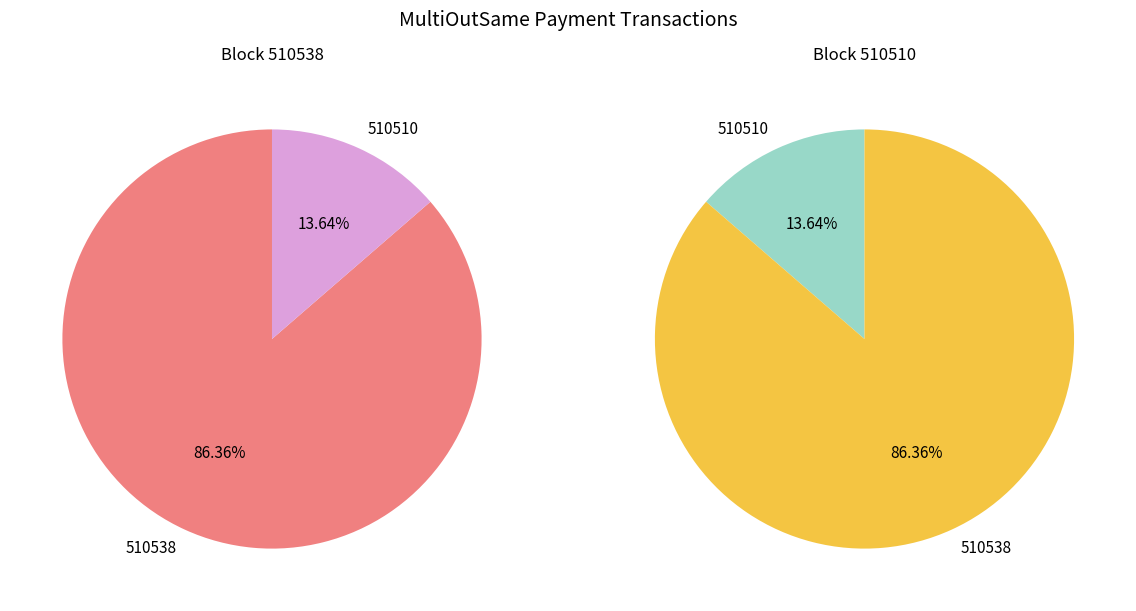

To the nearest percent, what is the difference between the largest and smallest slice percentages?

73%